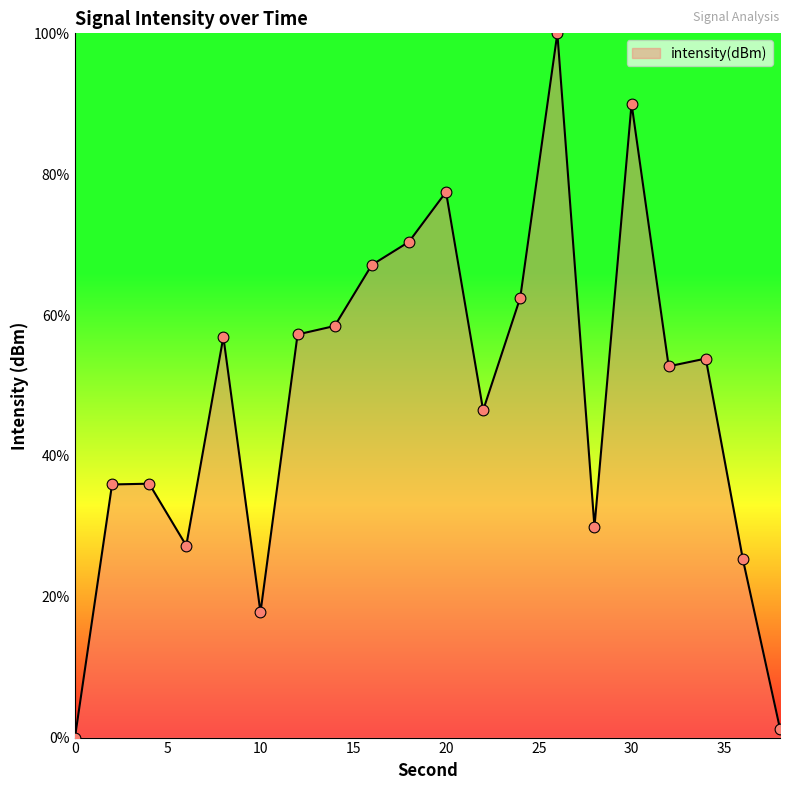

What is the greatest value displayed?

100.0